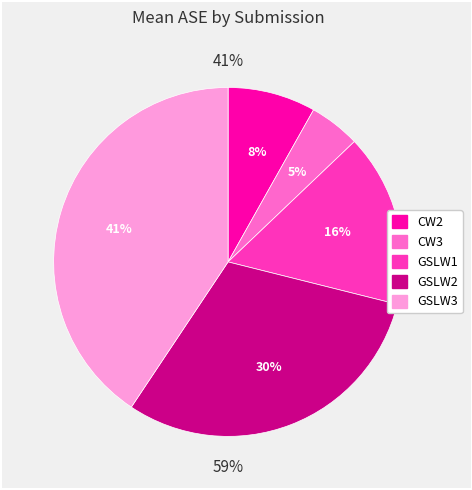

True or false: GSLW2 accounts for 44% of the total.

False